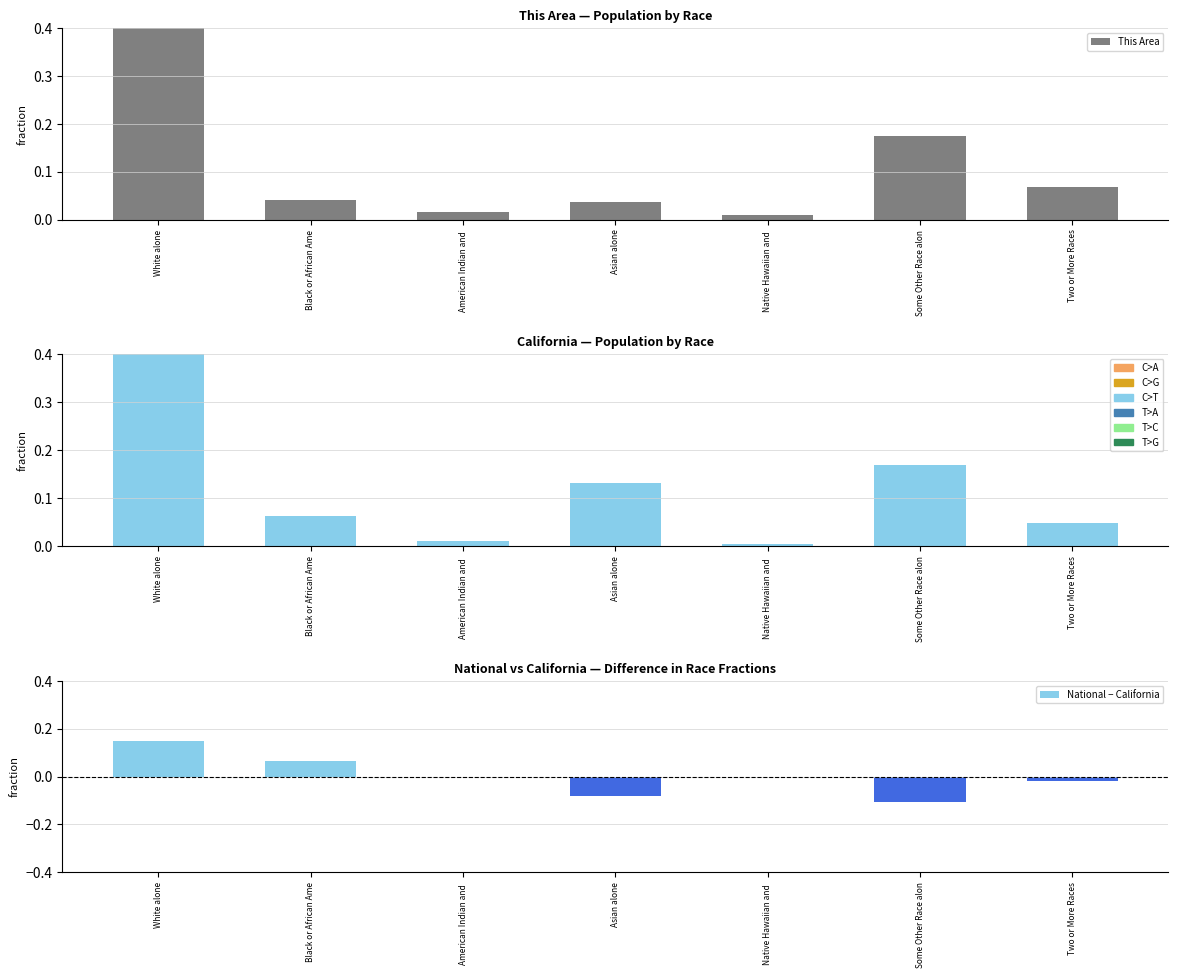

How many bars are there in total?

21